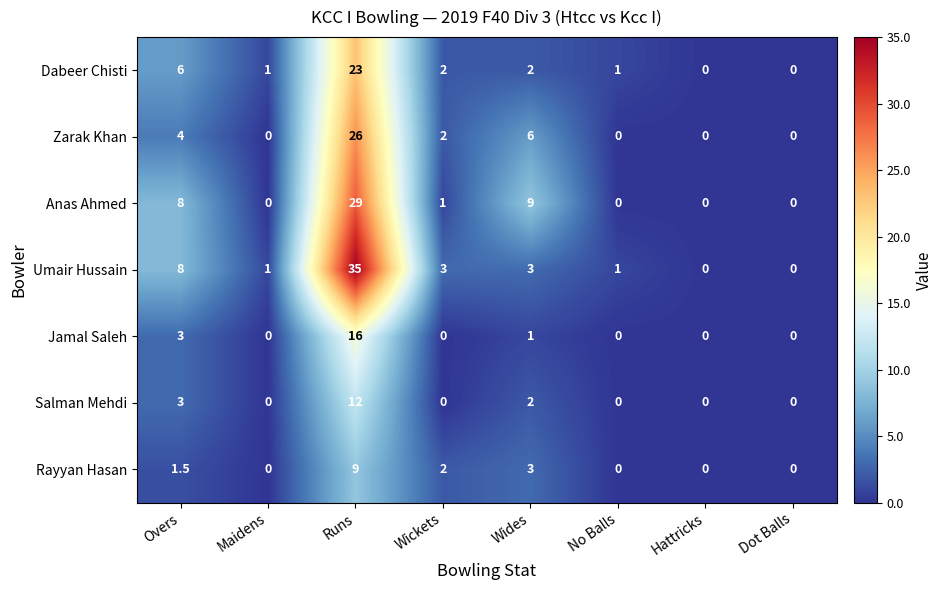

The value of Umair Hussain at Runs is 13.8. True or false?

False